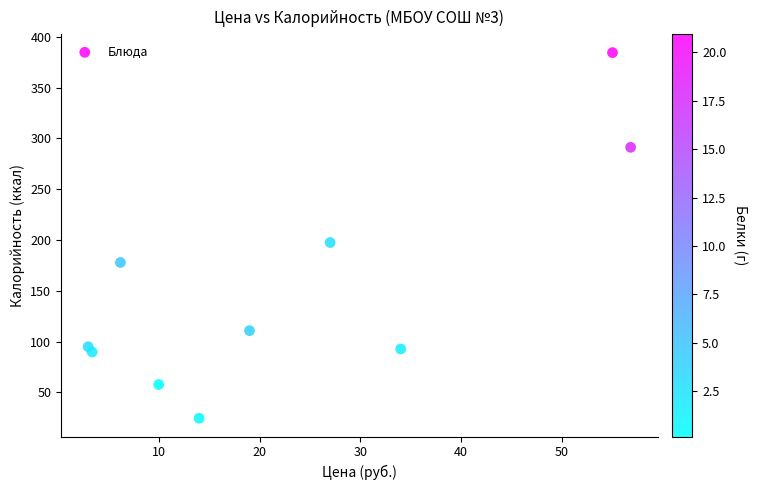

What is the average X value?

22.8